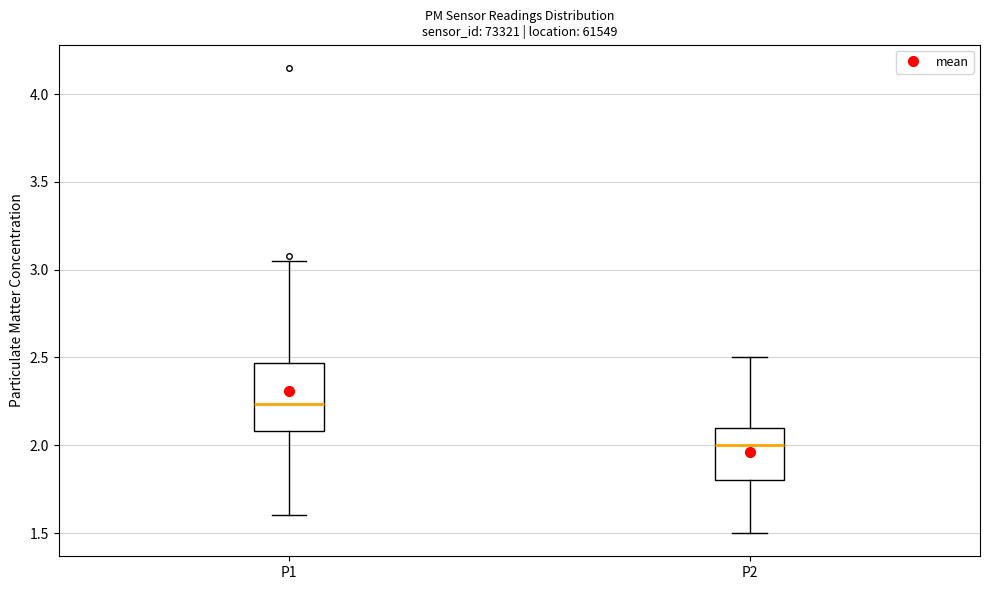

Reading left to right, read every box against the y-axis: the position of its median line, the range the box covers, and the ends of its whiskers. The values are not printed on the chart, so give them approximately, as read against the axis.

P1: median 2.25, box 2.10 to 2.45, whiskers 1.60 to 3.05
P2: median 2.00, box 1.80 to 2.10, whiskers 1.50 to 2.50